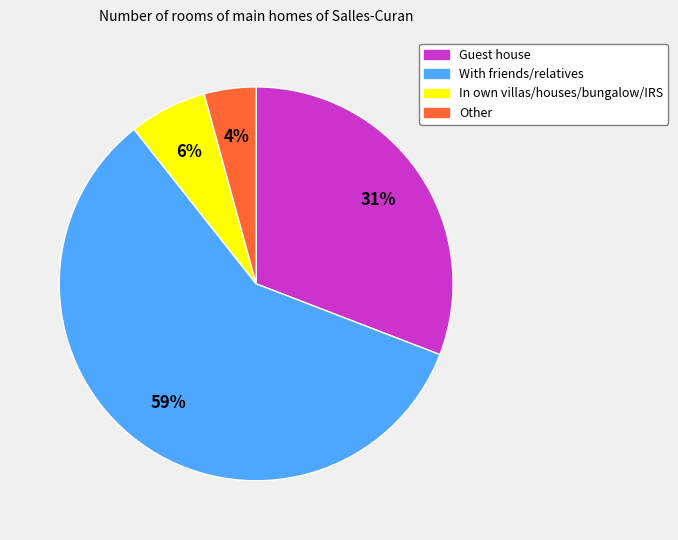

Is the sum of Guest house and With friends/relatives greater than half?

Yes